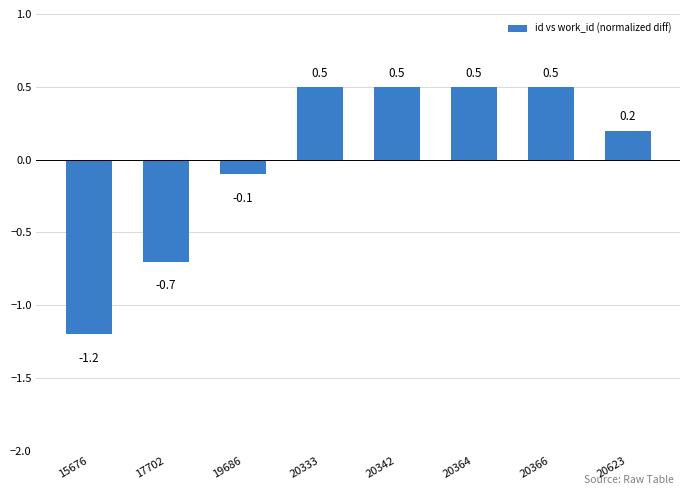

Is it true that the value at 19686 is -0.2?

False